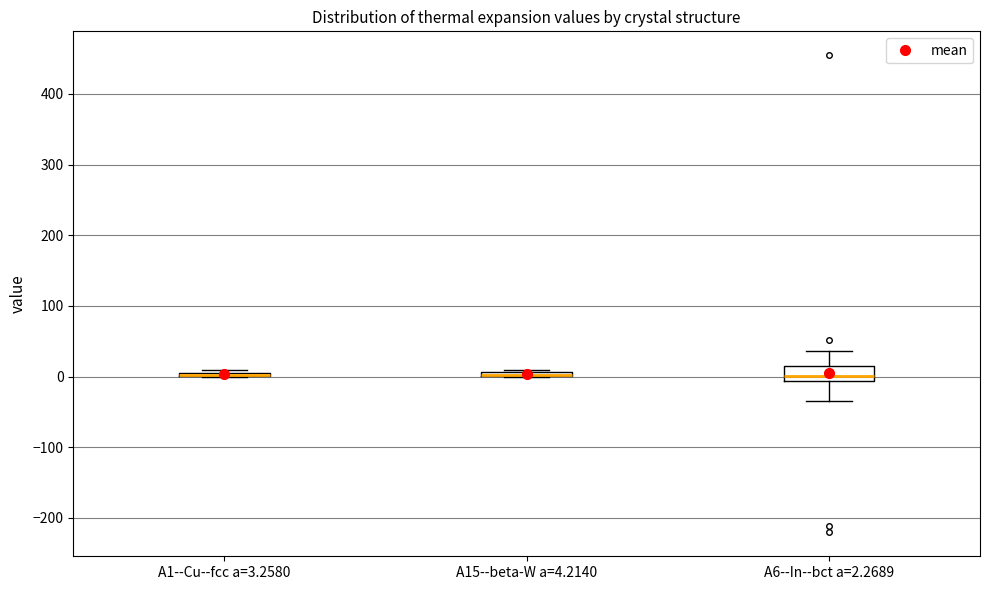

Which box is the tallest, from its lower edge to its upper edge?

A6--In--bct a=2.2689